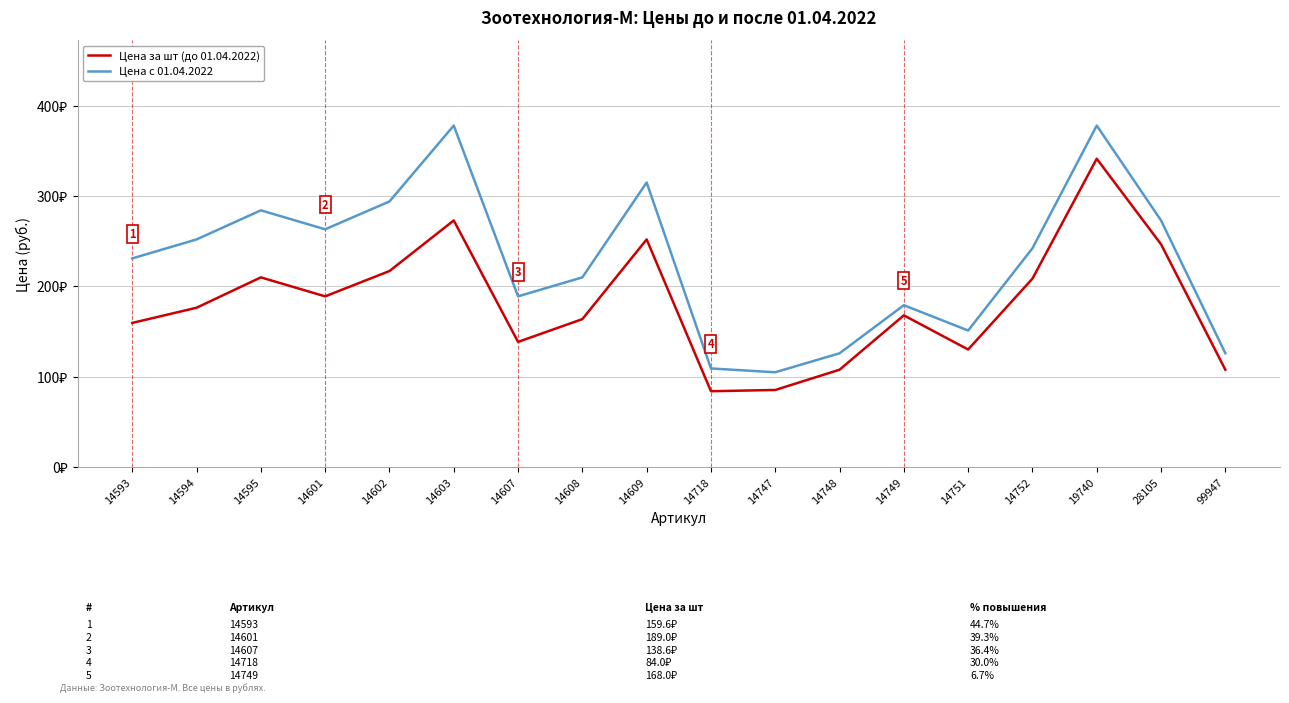

Rank the series at 14595 from lowest to highest value.

Цена за шт (до 01.04.2022), Цена с 01.04.2022